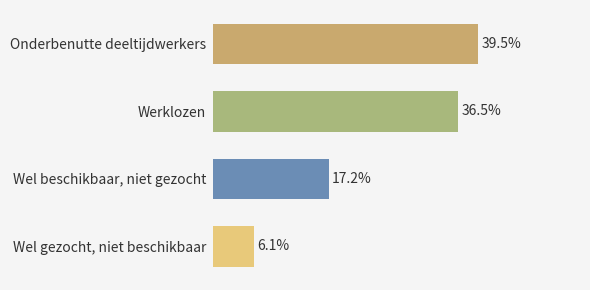

Does the chart contain any negative values?

No